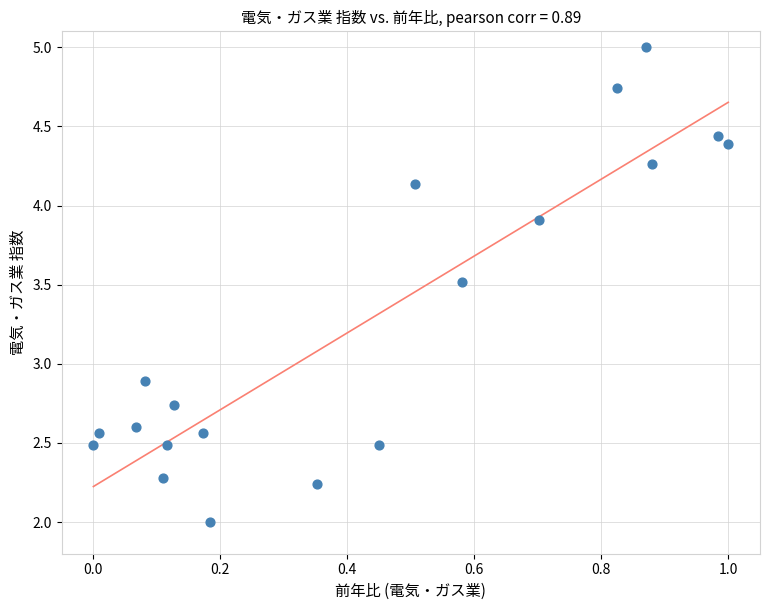

What Y value in the scatter plot is closest to 3?

2.9